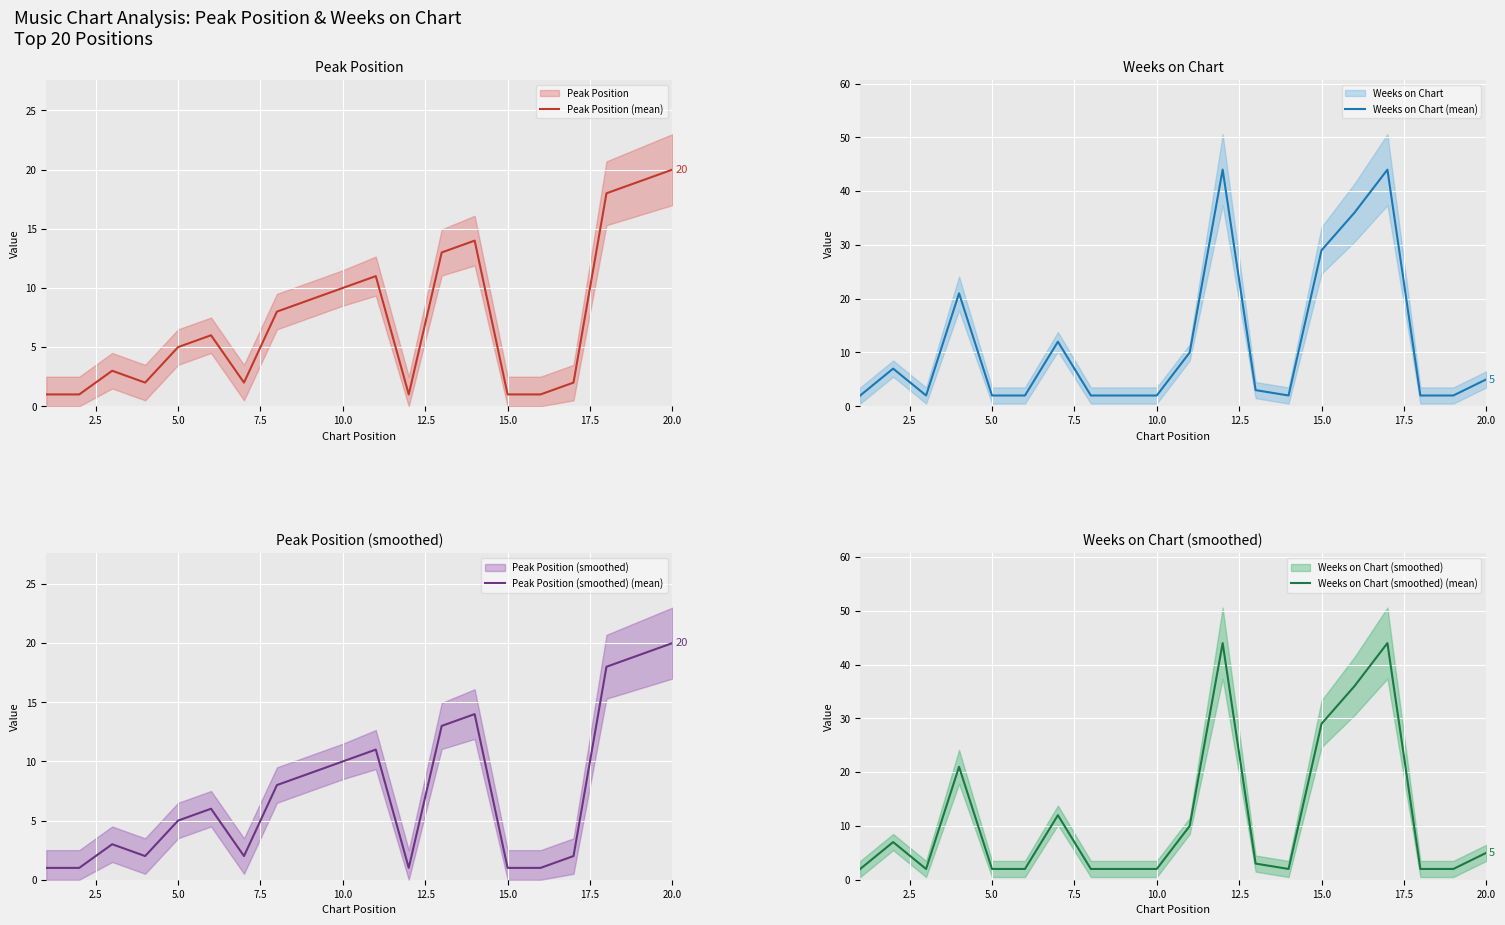

True or false: Weeks on Chart (smoothed) (mean) has more than 0 points higher than both neighbors.

True